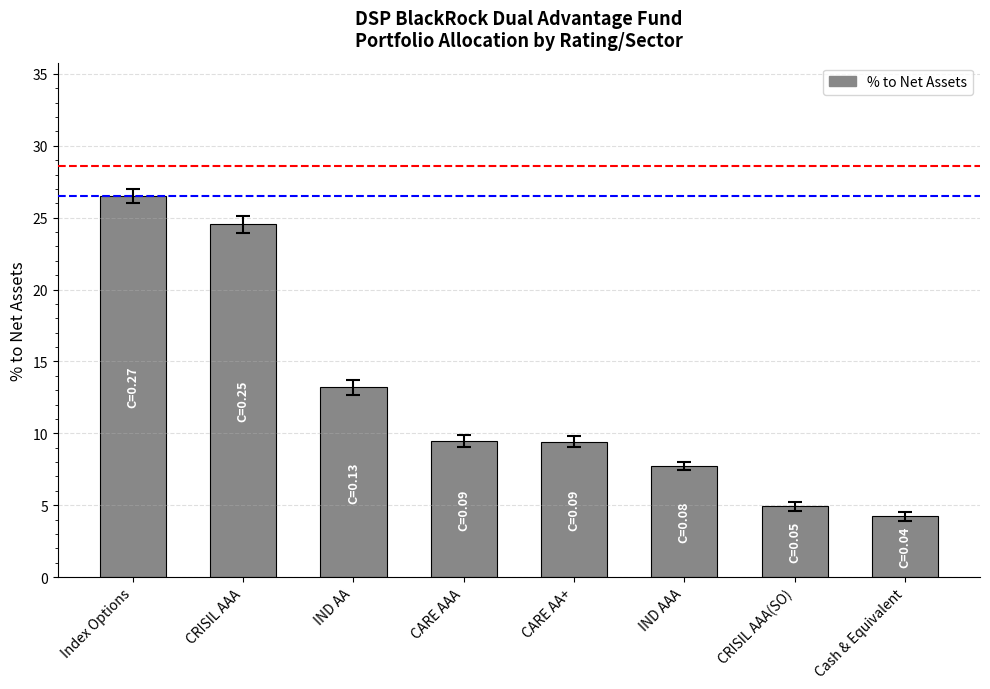

Which has a higher value, Index Options or CARE AAA?

Index Options